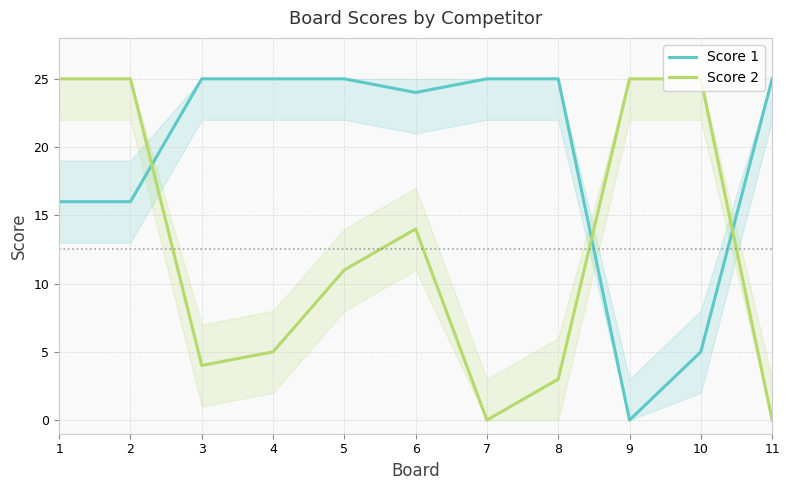

What is the difference between the second highest and minimum values in the Score 1 series?

25